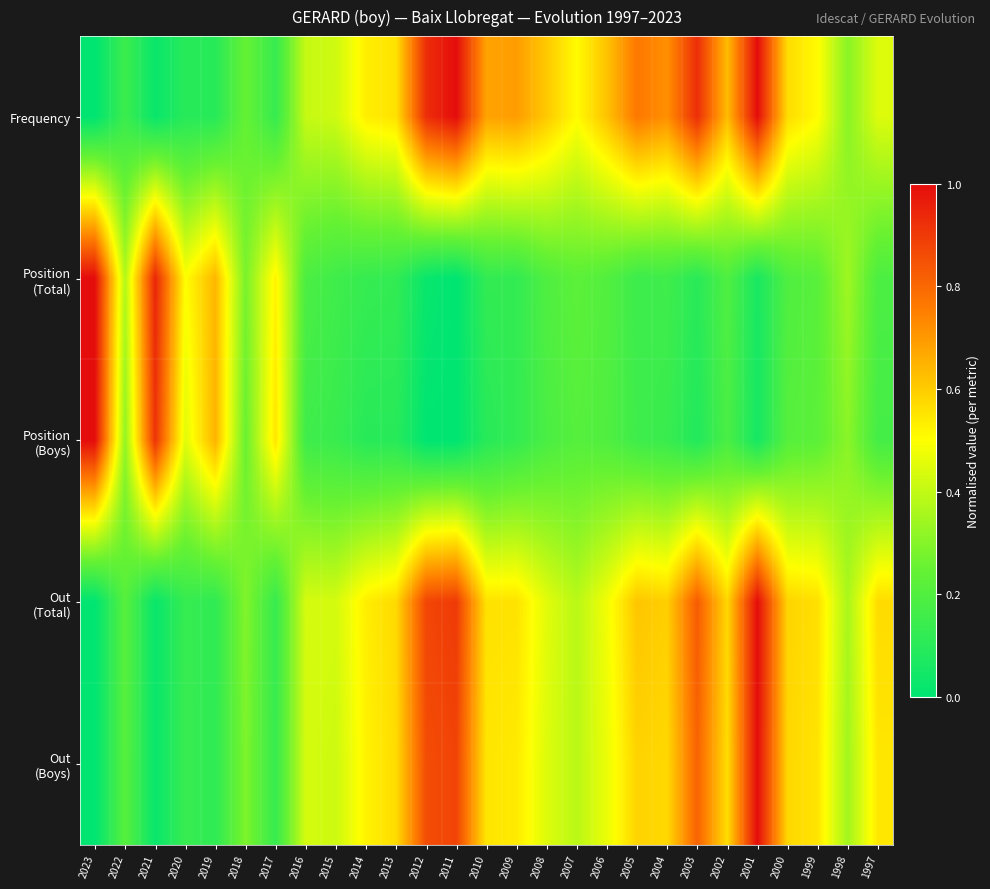

Which has a higher value, 2015 or 2002?

2002